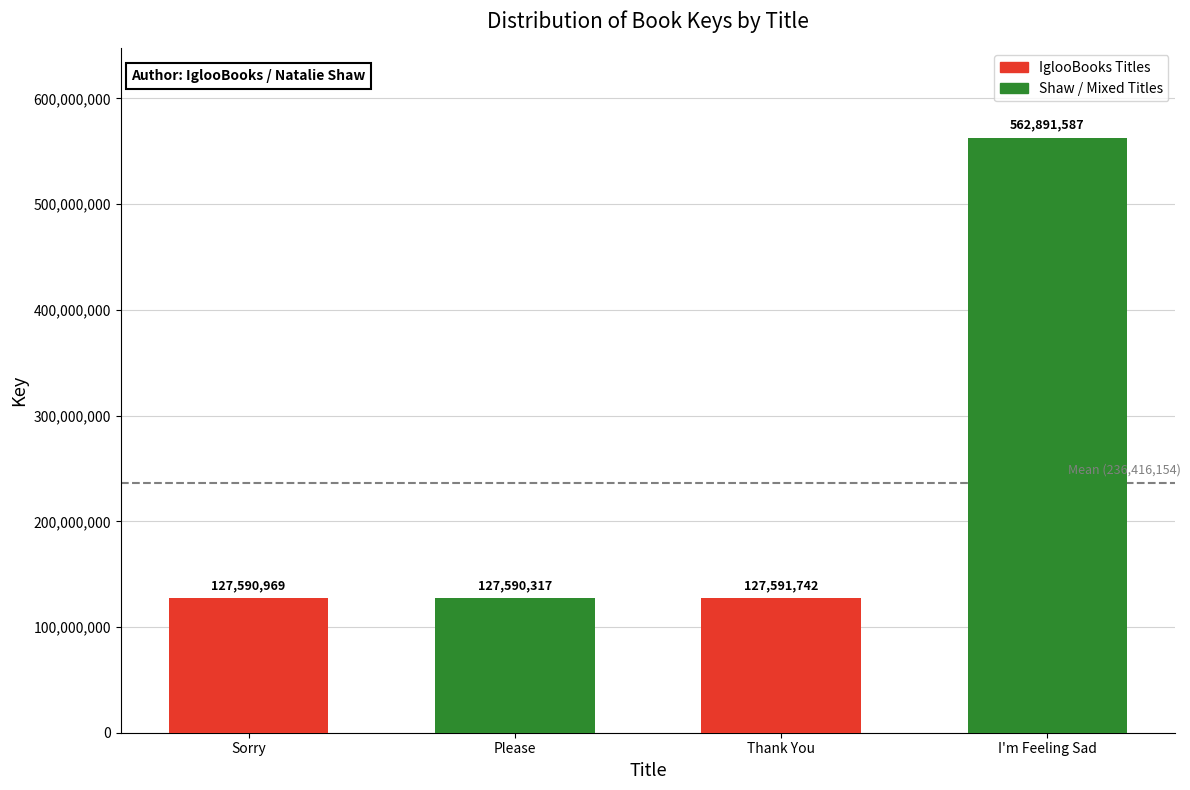

Read the value at I'm Feeling Sad, to the nearest 10.

562891590